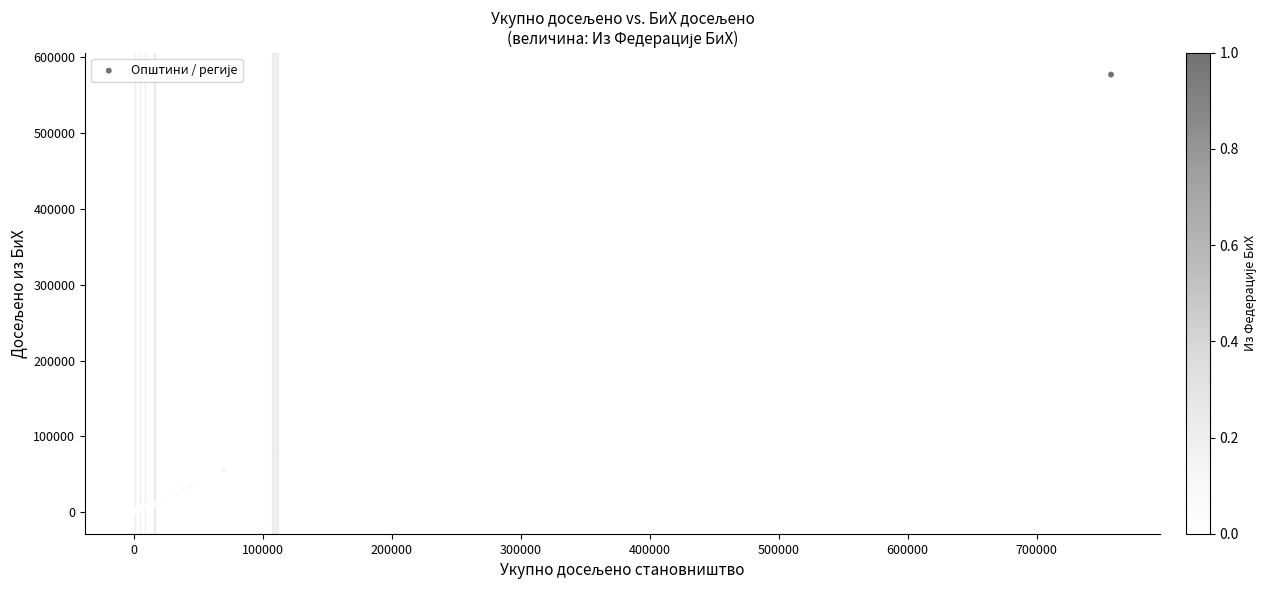

What Y value in the scatter plot is closest to 288694?

81523